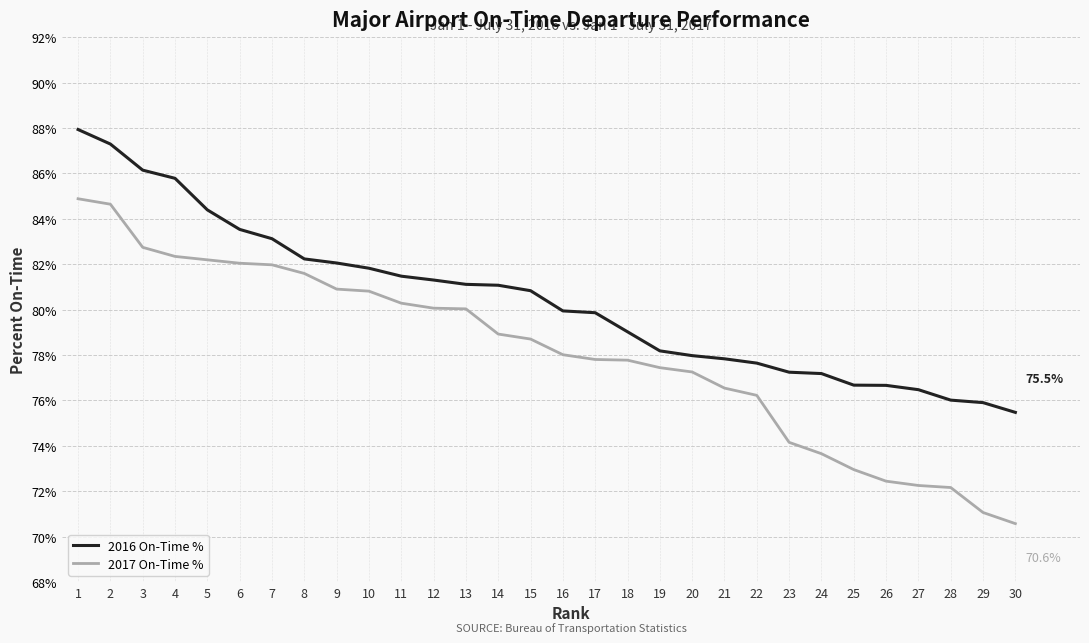

What are all the series names shown in the legend?

2016 On-Time %, 2017 On-Time %